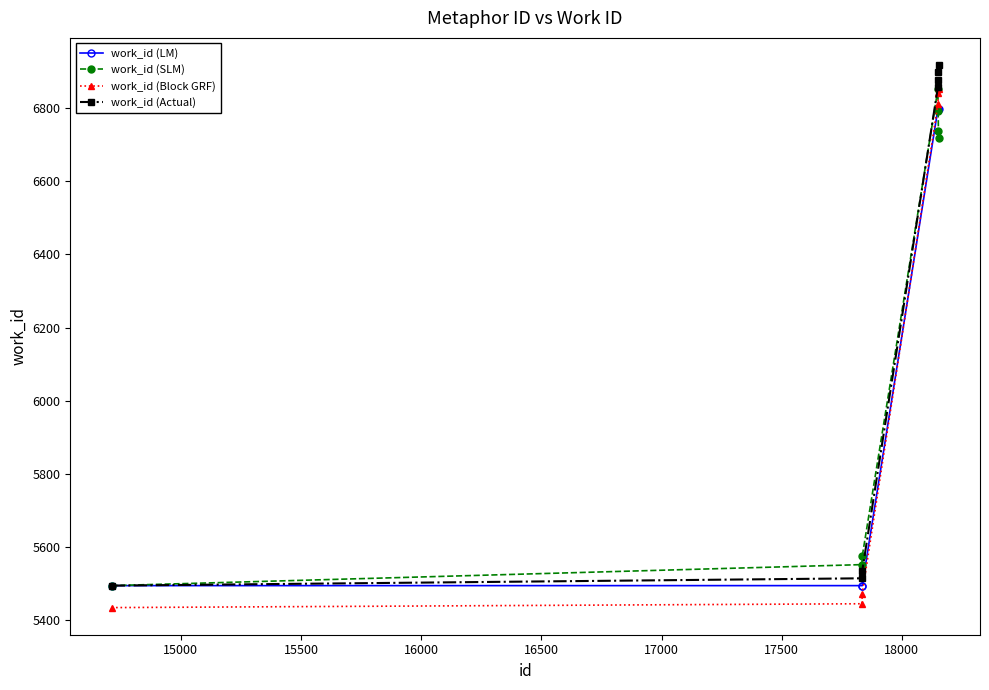

What is the lowest value of the work_id (LM) series?

5495.0